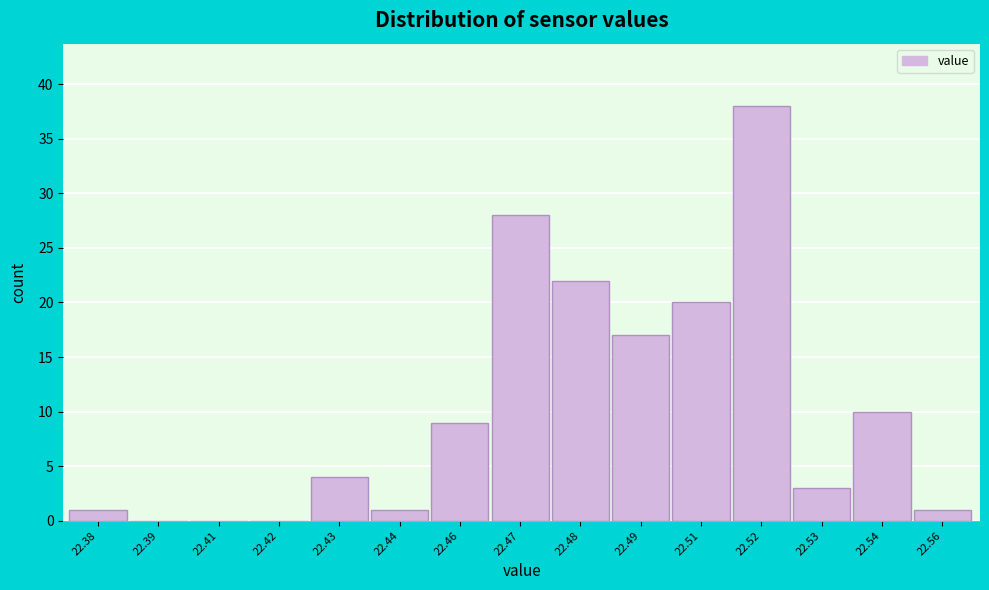

Reading left to right, transcribe all the data shown in this chart.

22.38=1	22.39=0	22.41=0	22.42=0	22.43=4	22.44=1	22.46=9	22.47=28	22.48=22	22.49=17	22.51=20	22.52=38	22.53=3	22.54=10	22.56=1